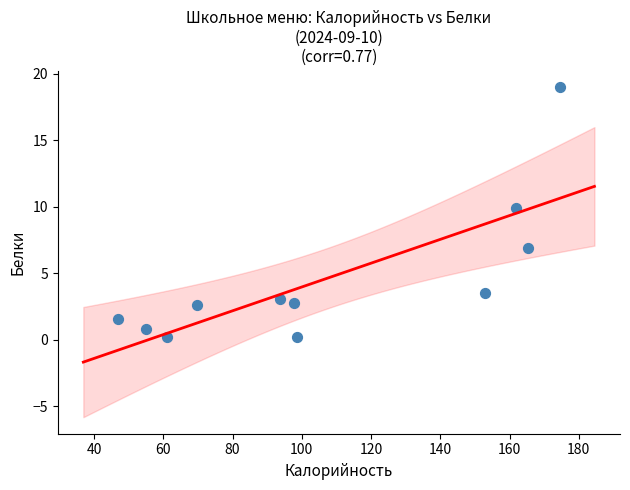

What Y value in the scatter plot is closest to 9?

9.9